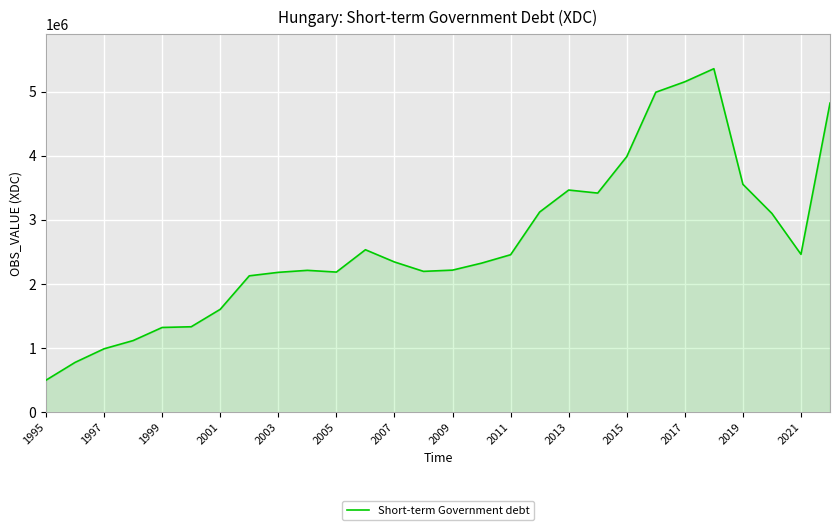

Does the chart display data point markers on the line(s)?

No